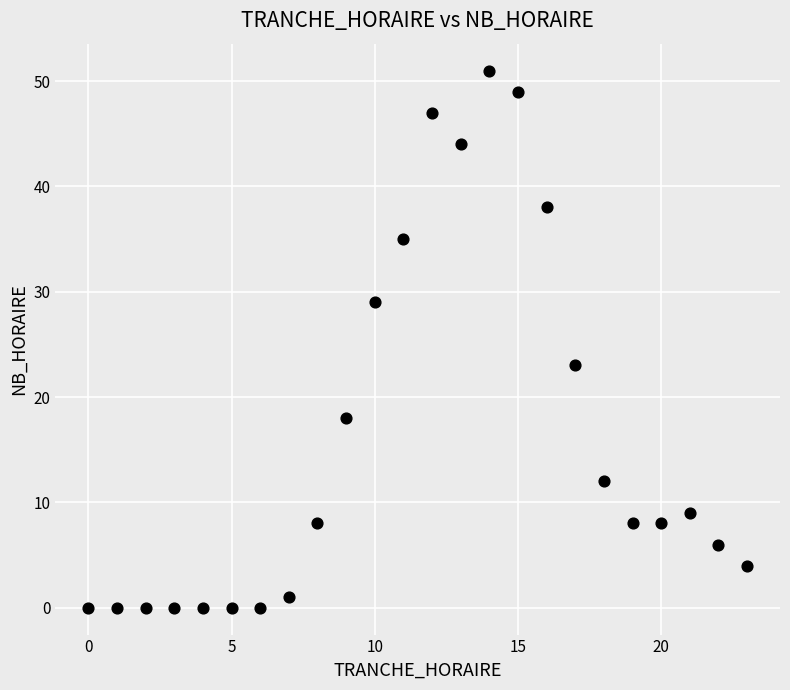

What is the range of Y values (max minus min)?

51